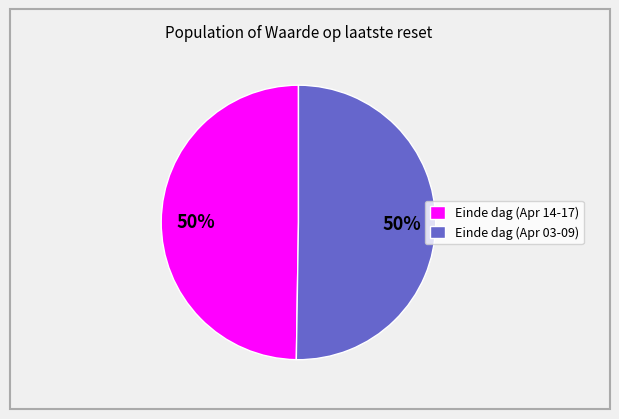

What percentage is the Einde dag (Apr 03-09) slice, to the nearest percent?

50%